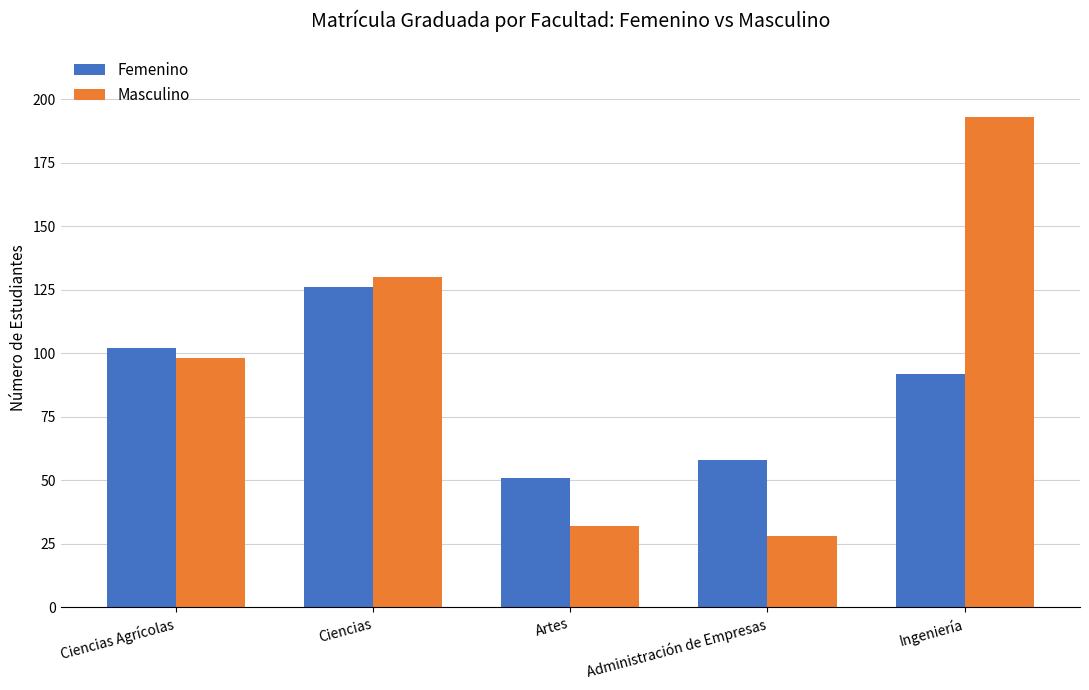

What is the difference between the maximum and minimum values in the Masculino series?

165